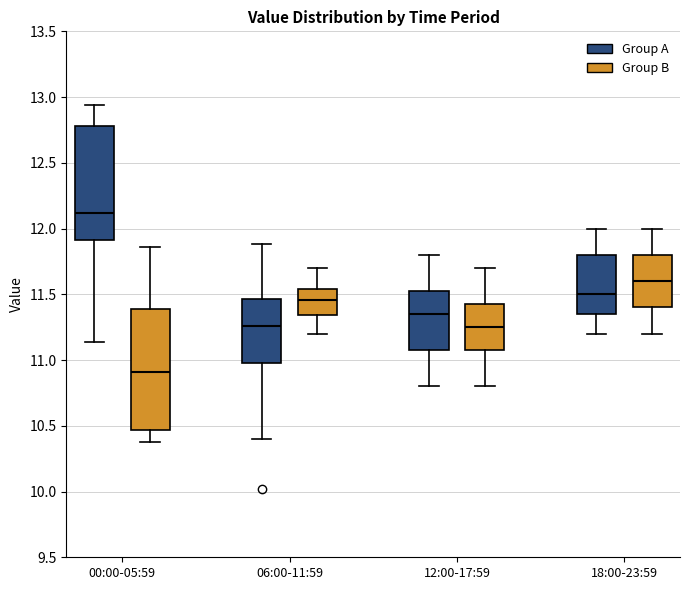

Reading left to right, transcribe this box plot: for each box, give where its median line is, the range the box spans, and where its two whiskers end, as read against the y-axis. The values are not printed on the chart, so give them approximately, as read against the axis.

00:00-05:59 (Group A): median 12.10, box 11.90 to 12.80, whiskers 11.15 to 12.95
00:00-05:59 (Group B): median 10.90, box 10.45 to 11.40, whiskers 10.40 to 11.85
06:00-11:59 (Group A): median 11.25, box 11.00 to 11.45, whiskers 10.40 to 11.90
06:00-11:59 (Group B): median 11.45, box 11.35 to 11.55, whiskers 11.20 to 11.70
12:00-17:59 (Group A): median 11.35, box 11.10 to 11.55, whiskers 10.80 to 11.80
12:00-17:59 (Group B): median 11.25, box 11.10 to 11.45, whiskers 10.80 to 11.70
18:00-23:59 (Group A): median 11.50, box 11.35 to 11.80, whiskers 11.20 to 12.00
18:00-23:59 (Group B): median 11.60, box 11.40 to 11.80, whiskers 11.20 to 12.00